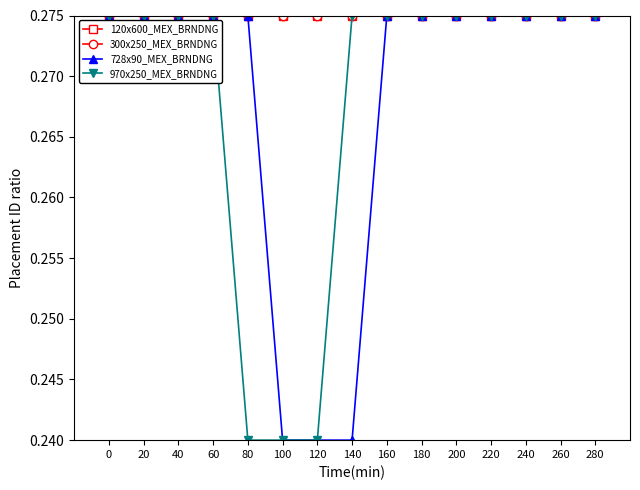

The 300x250_MEX_BRNDNG series shows 0.4 at 0. True or false?

False